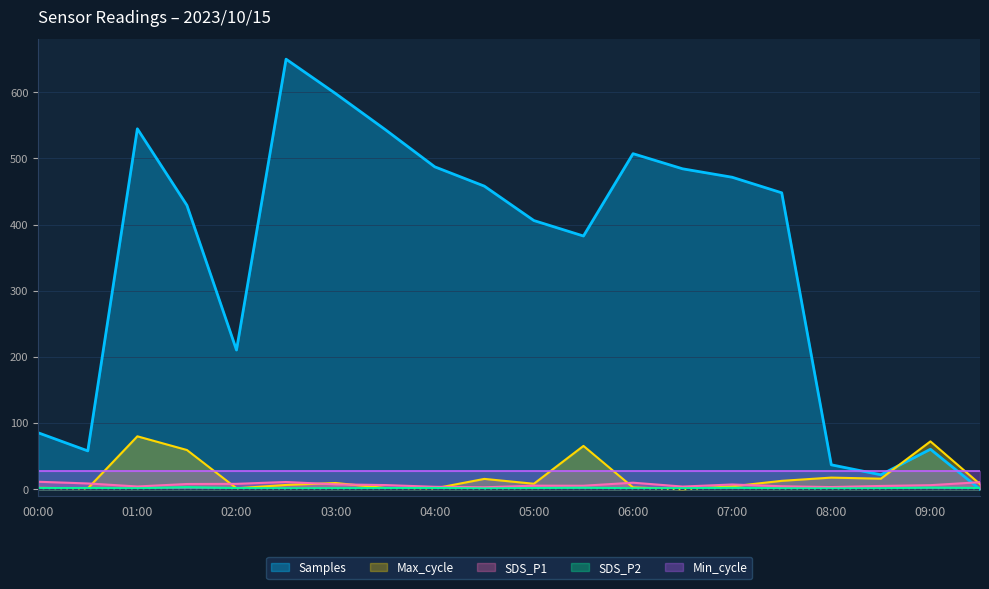

The SDS_P1 series shows 7.4 at 03:00. True or false?

True